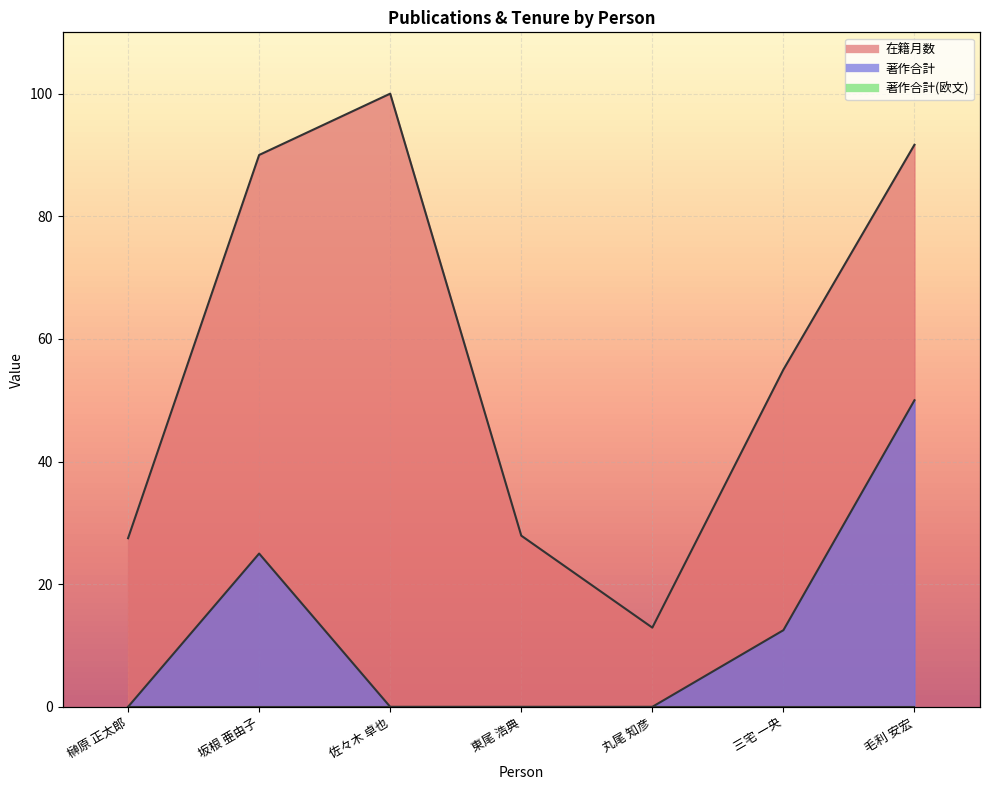

What is the label of the 5th point from the left?

丸尾 知彦